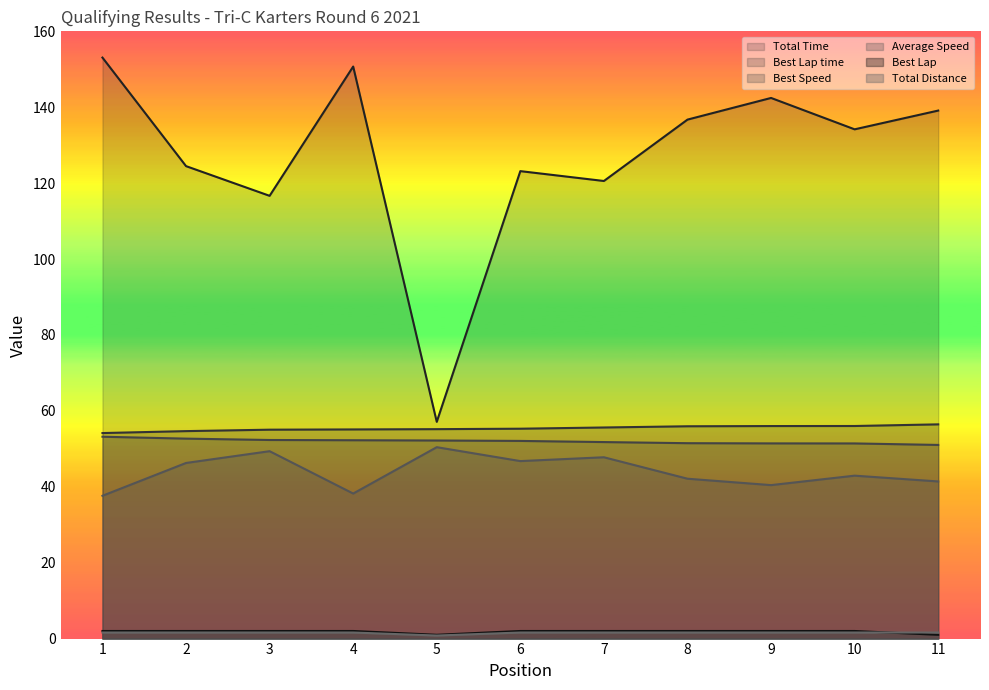

Does the chart have visible grid lines?

No